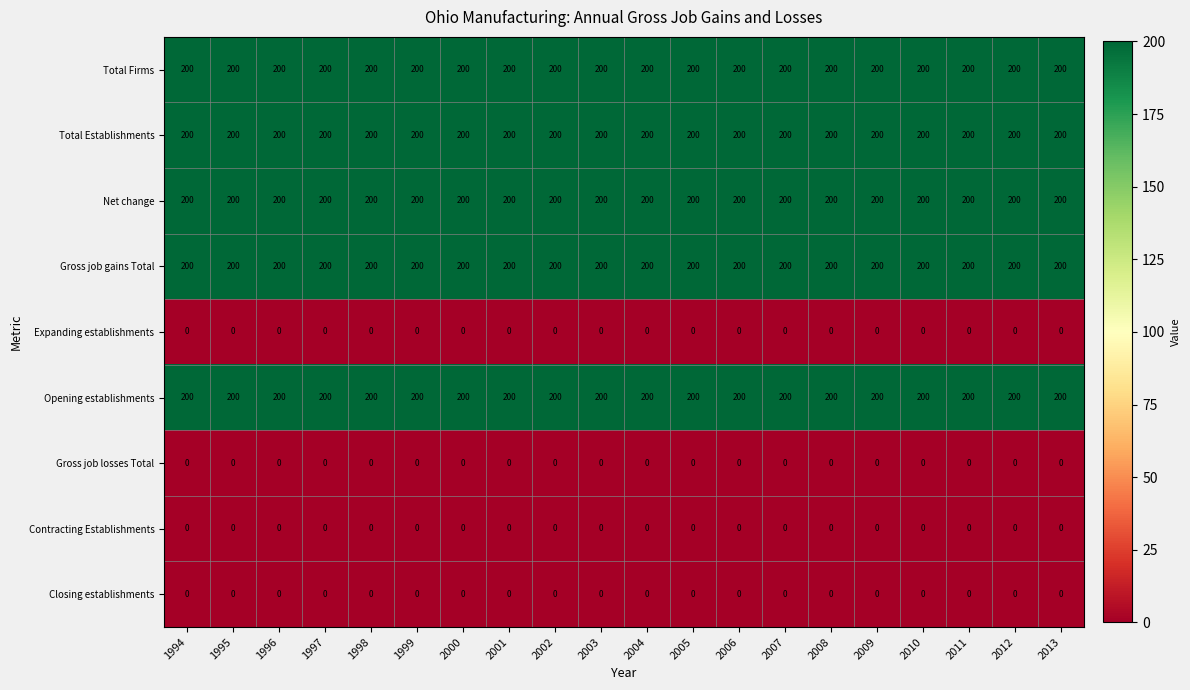

Read the Total Establishments value at 2001.

200